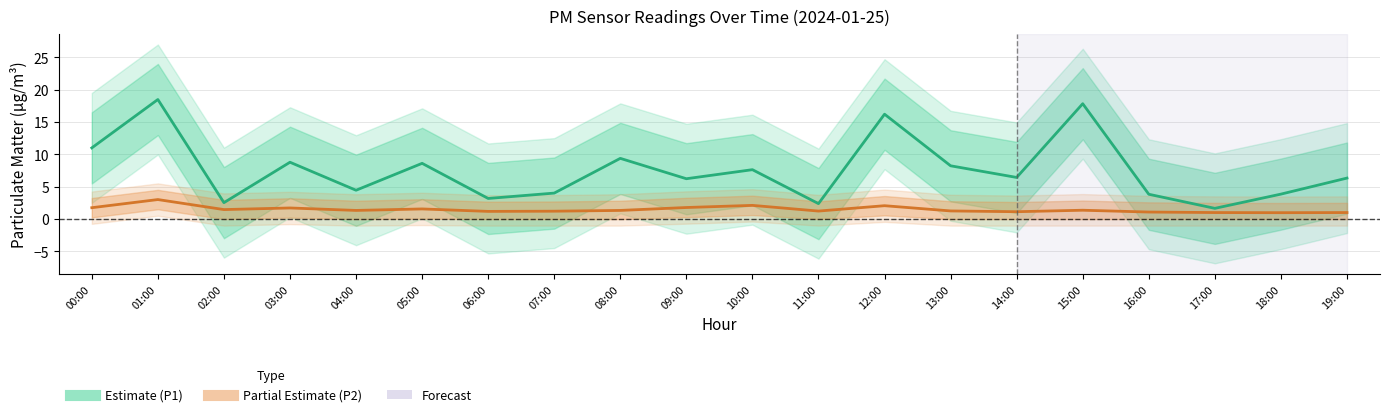

What is the highest value of the PM2 Estimate (P2) series?

3.0